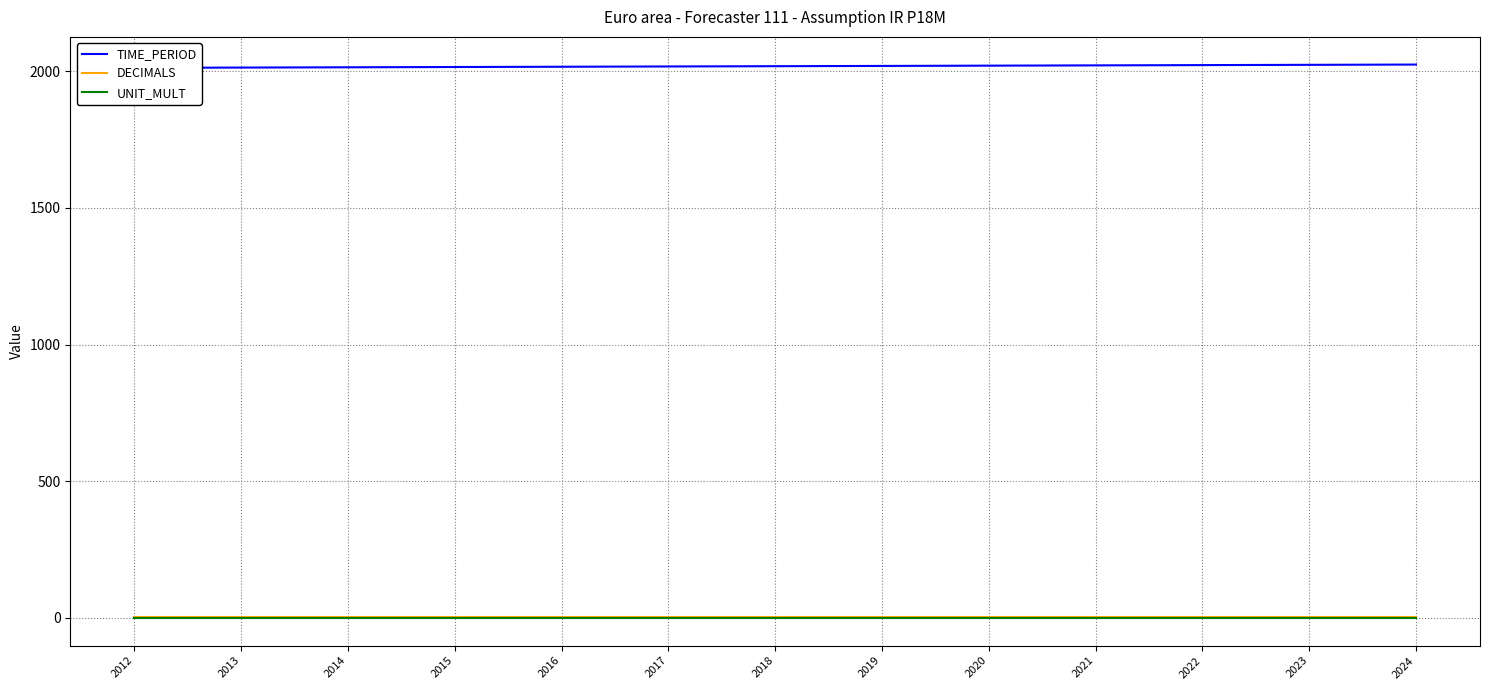

Which series changed the most between 2016 and 2023?

TIME_PERIOD